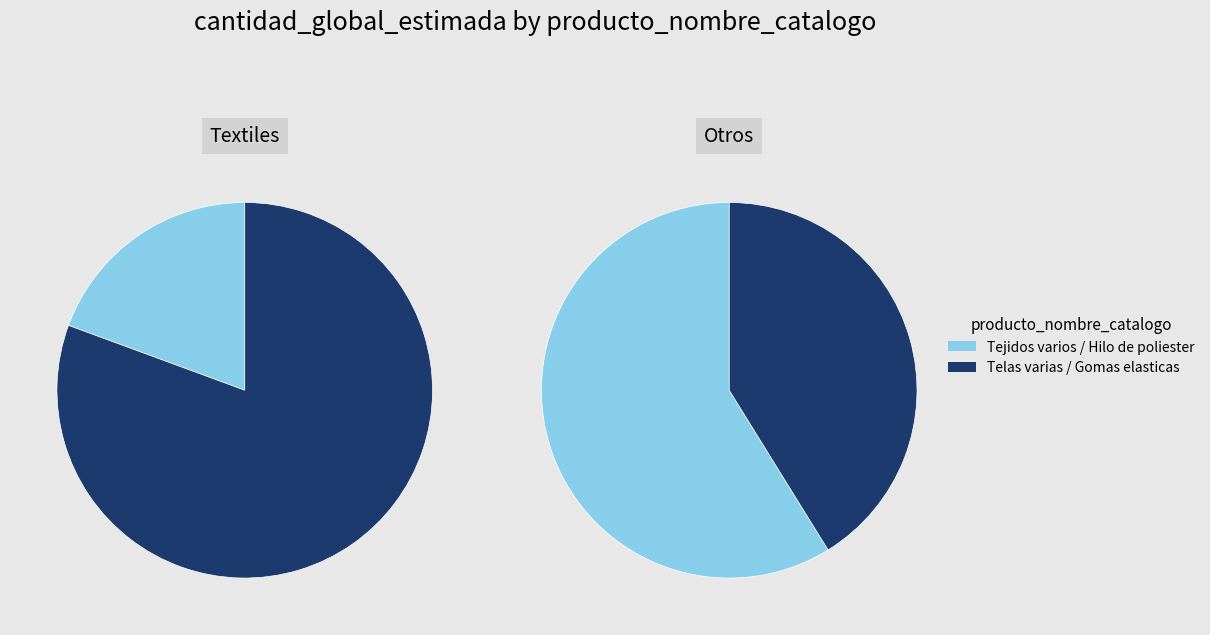

Count the number of slices in the pie.

4